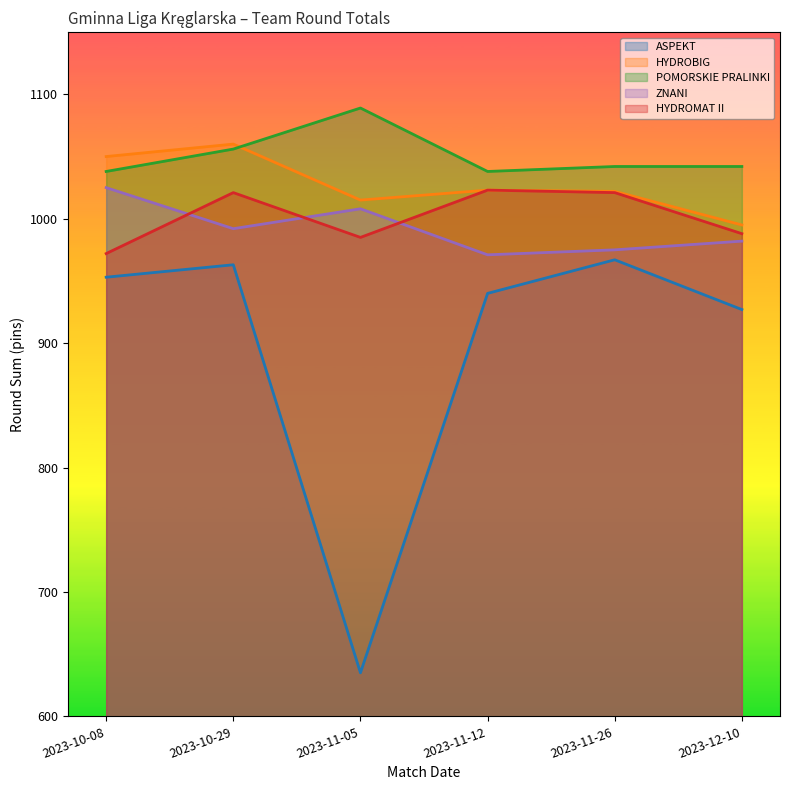

What position from the left is 2023-11-12?

4